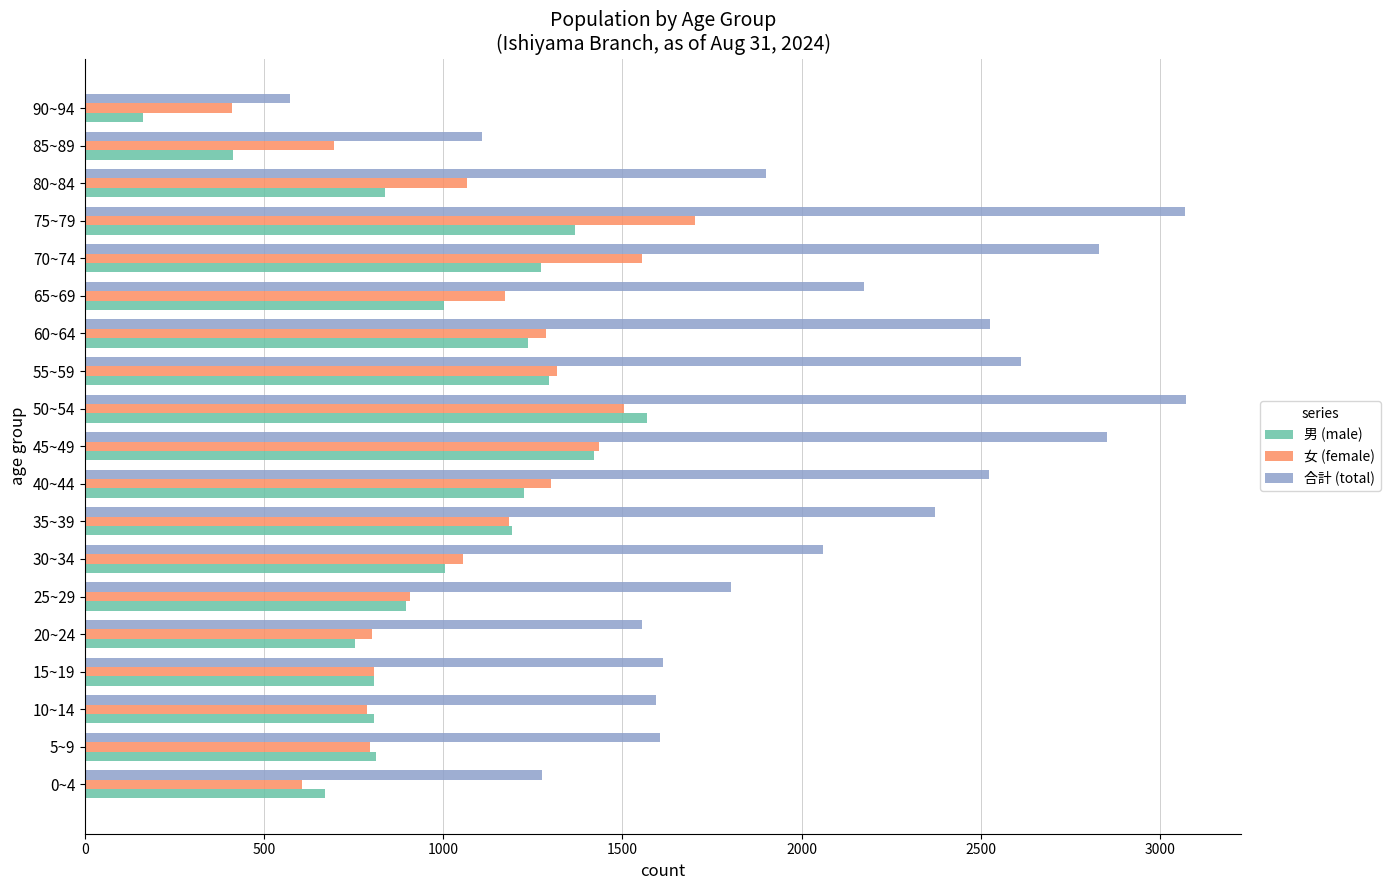

Which series has the largest total across all categories?

合計 (total)